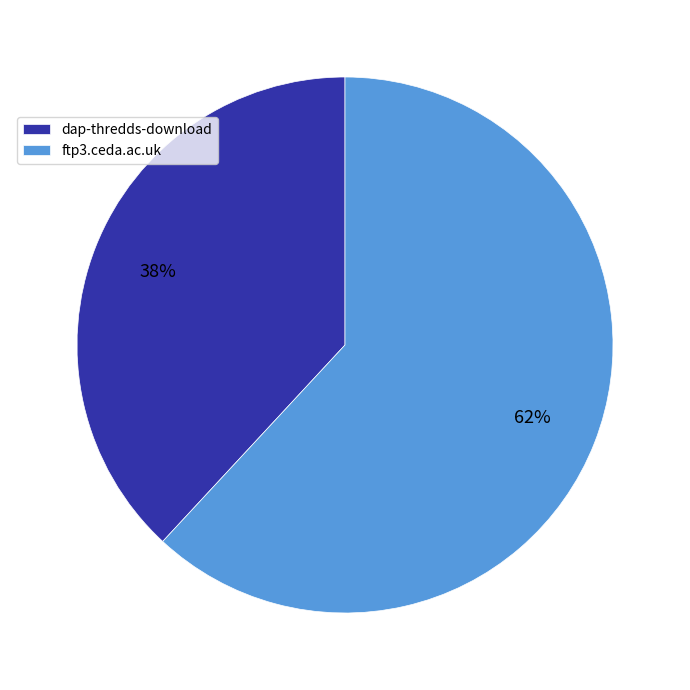

What is the ratio of the value at dap-thredds-download to the value at ftp3.ceda.ac.uk?

0.6